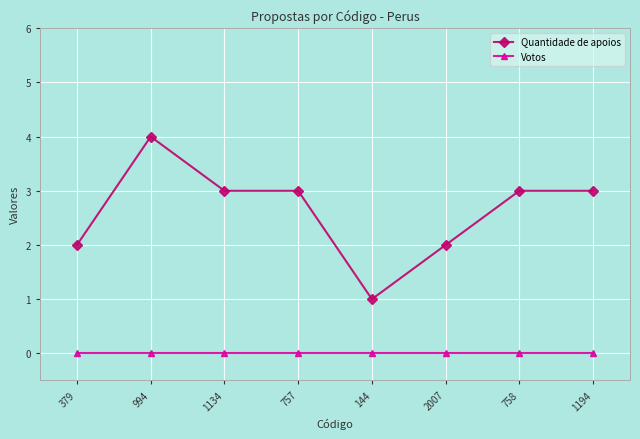

Reading left to right, extract all data points from this chart.

Quantidade de apoios: 2	4	3	3	1	2	3	3
Votos: 0	0	0	0	0	0	0	0